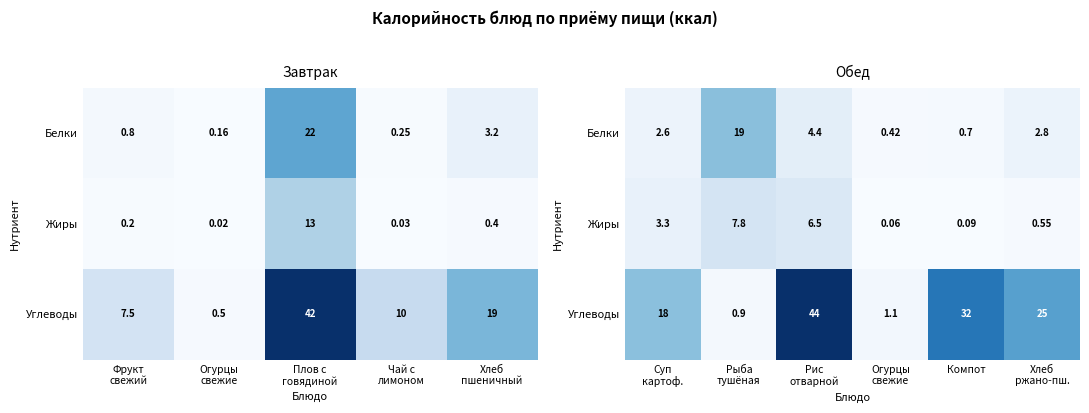

Where is Углеводы nearest to the value 22?

Хлеб ржано-пш.